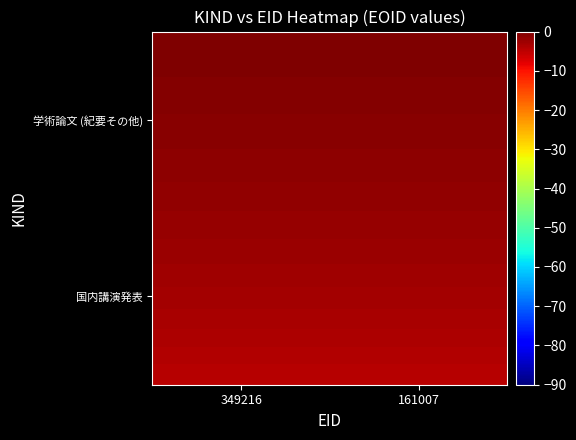

How many data points does each series have?

40